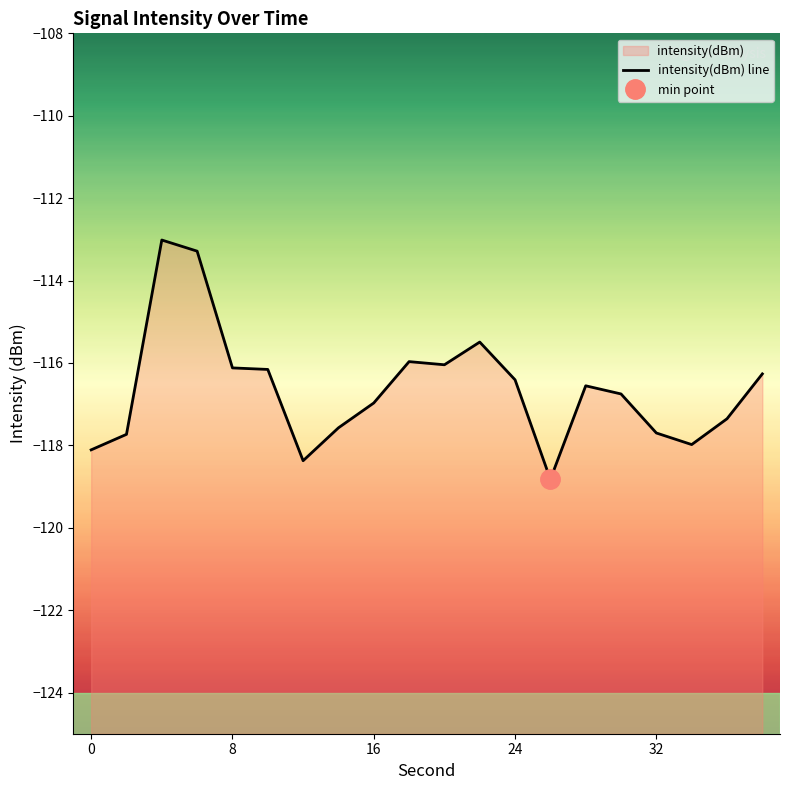

What is the average value?

-116.6